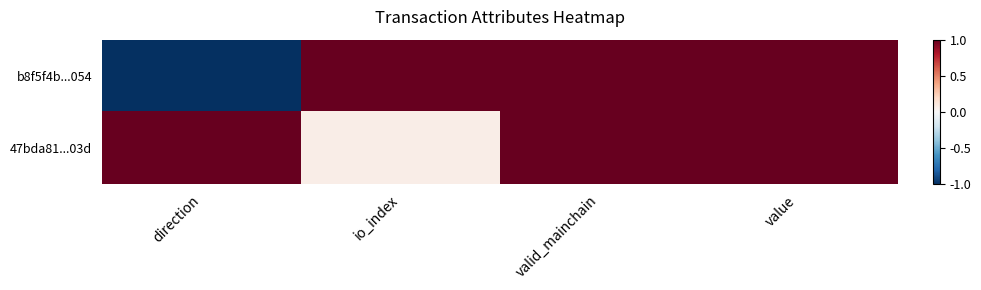

Which category has the lowest value across all series?

direction